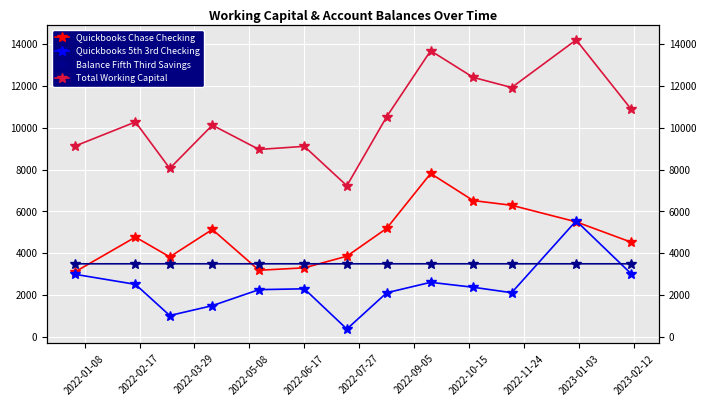

How many Balance Fifth Third Savings values are between 3500 and 3501?

13